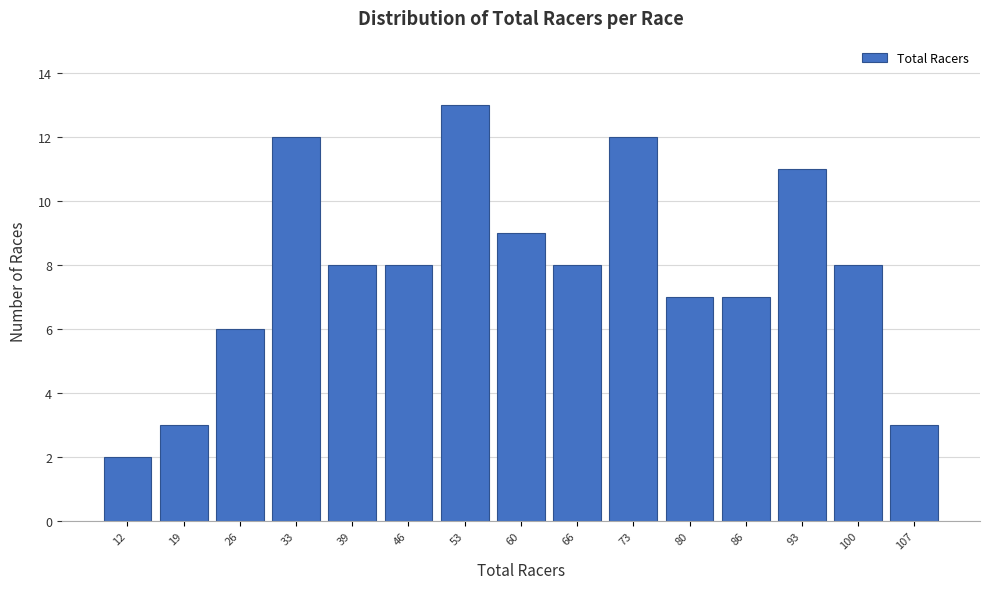

Reading left to right, transcribe this chart: for each bar, give the range it covers on the x-axis and its height. Neither the bar edges nor the heights are printed on the chart, so give them approximately, as read against the axes.

9 to 16: 2
16 to 22: 3
22 to 29: 6
29 to 36: 12
36 to 43: 8
43 to 49: 8
49 to 56: 13
56 to 63: 9
63 to 70: 8
70 to 76: 12
76 to 83: 7
83 to 90: 7
90 to 97: 11
97 to 103: 8
103 to 110: 3